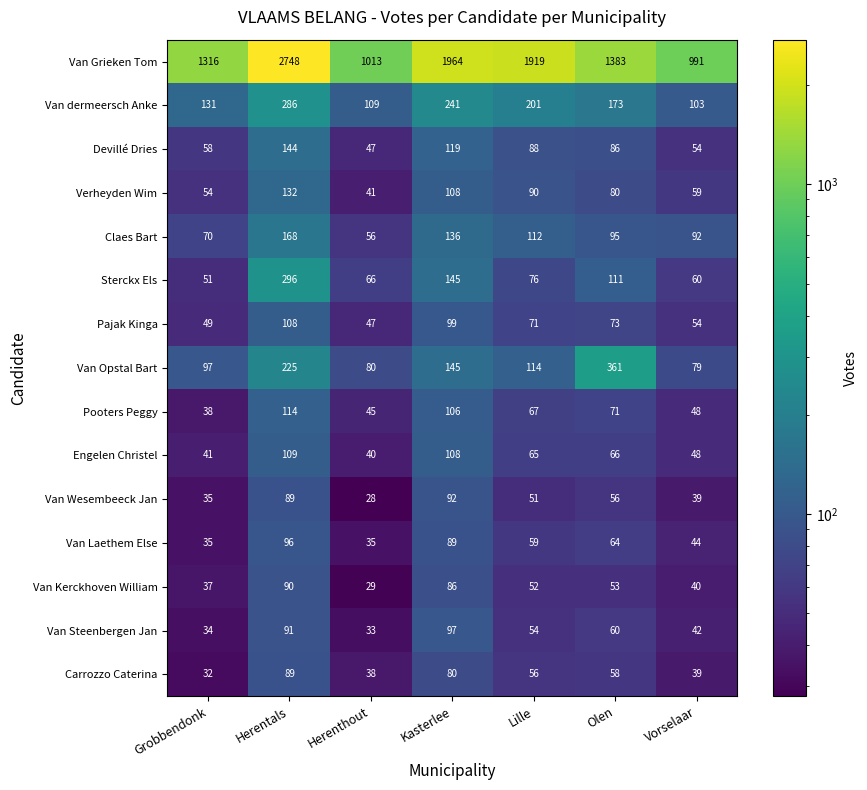

The value of Van Wesembeeck Jan at Lille is 51. True or false?

True